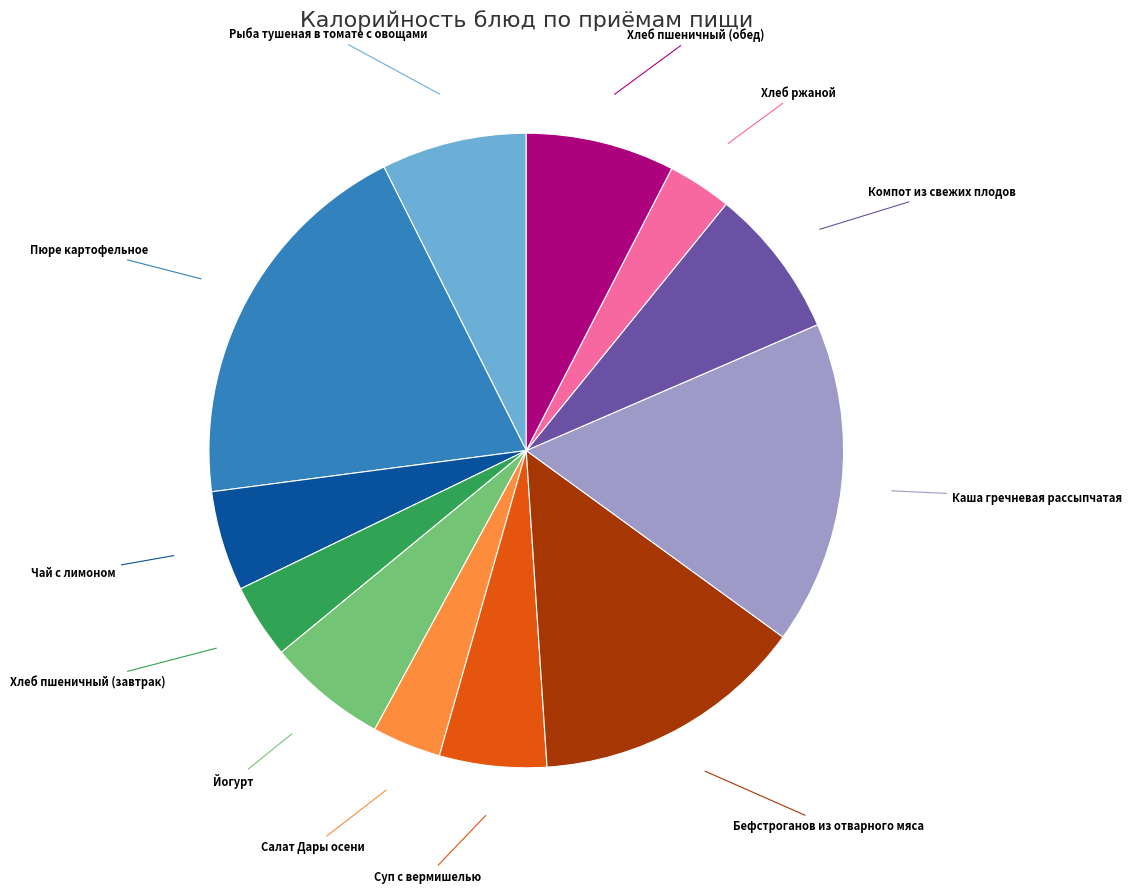

Is there a majority slice in this chart?

No